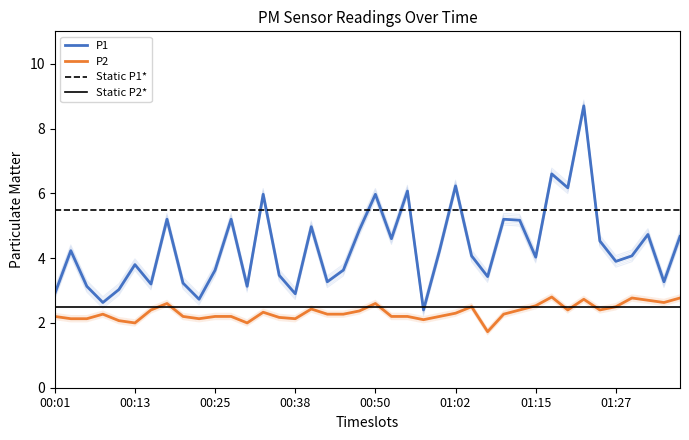

True or false: P1 has more than 2 interior local peaks.

True